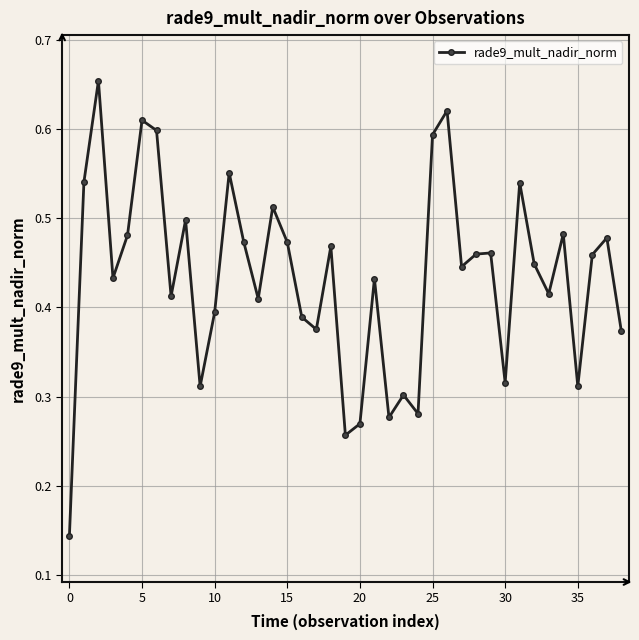

What is the sum of all values?

17.0